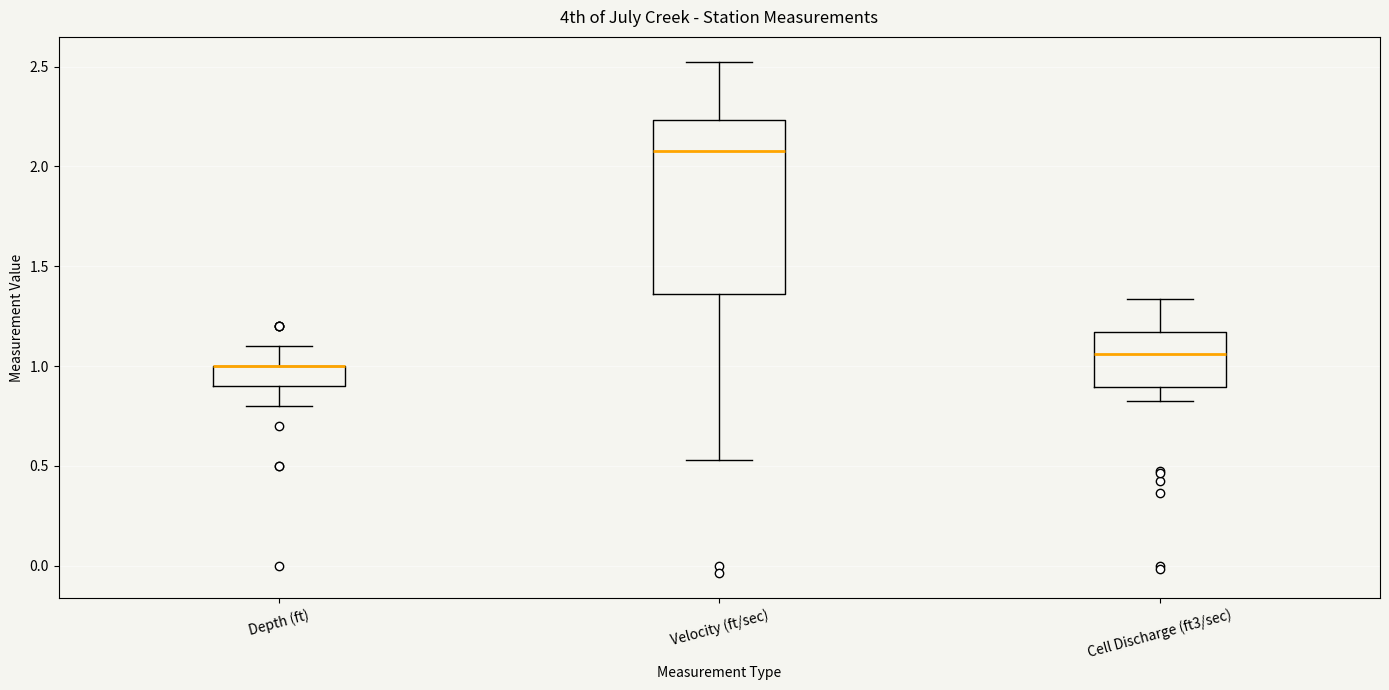

Where does the upper whisker of the box for Cell Discharge (ft3/sec) end on the y-axis? The values are not printed on the chart, so give them approximately, as read against the axis.

1.35